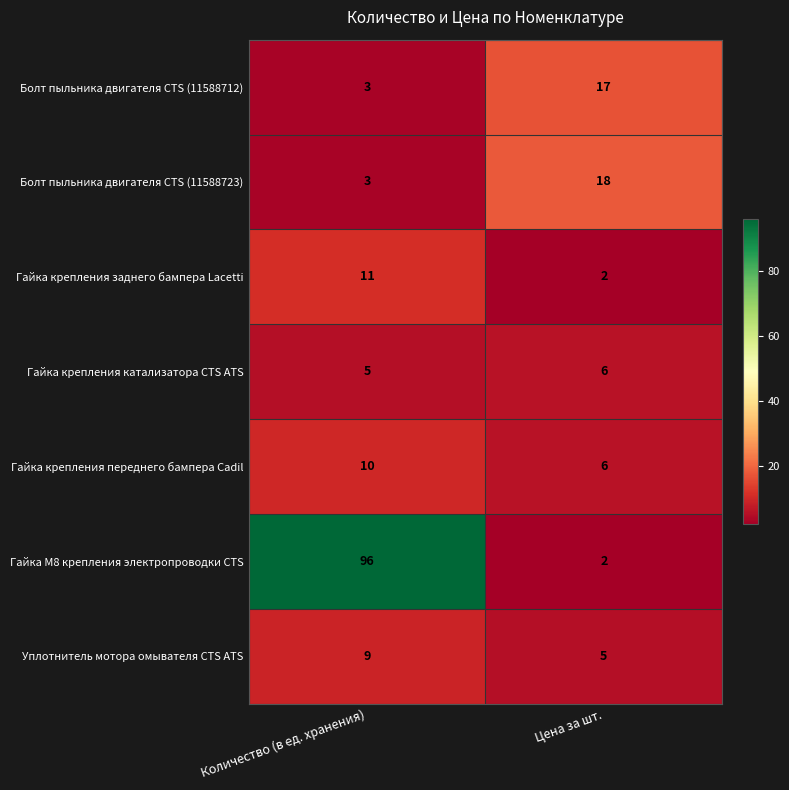

List the series in order of their peak value, lowest first.

Гайка крепления катализатора CTS ATS, Уплотнитель мотора омывателя CTS ATS, Гайка крепления переднего бампера Cadil, Гайка крепления заднего бампера Lacetti, Болт пыльника двигателя CTS (11588712), Болт пыльника двигателя CTS (11588723), Гайка М8 крепления электропроводки CTS